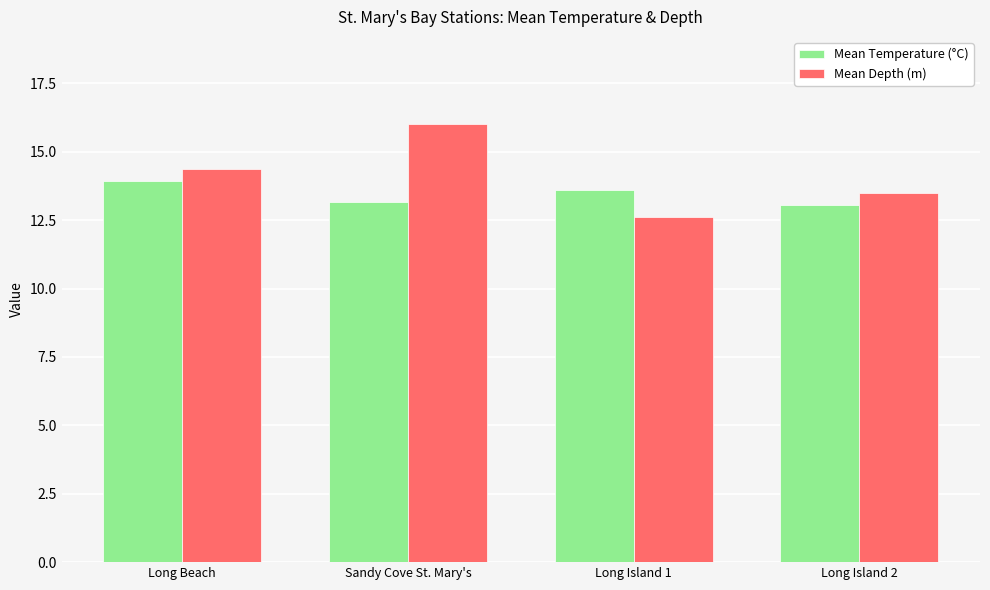

Which series has the widest spread of values?

Mean Depth (m)